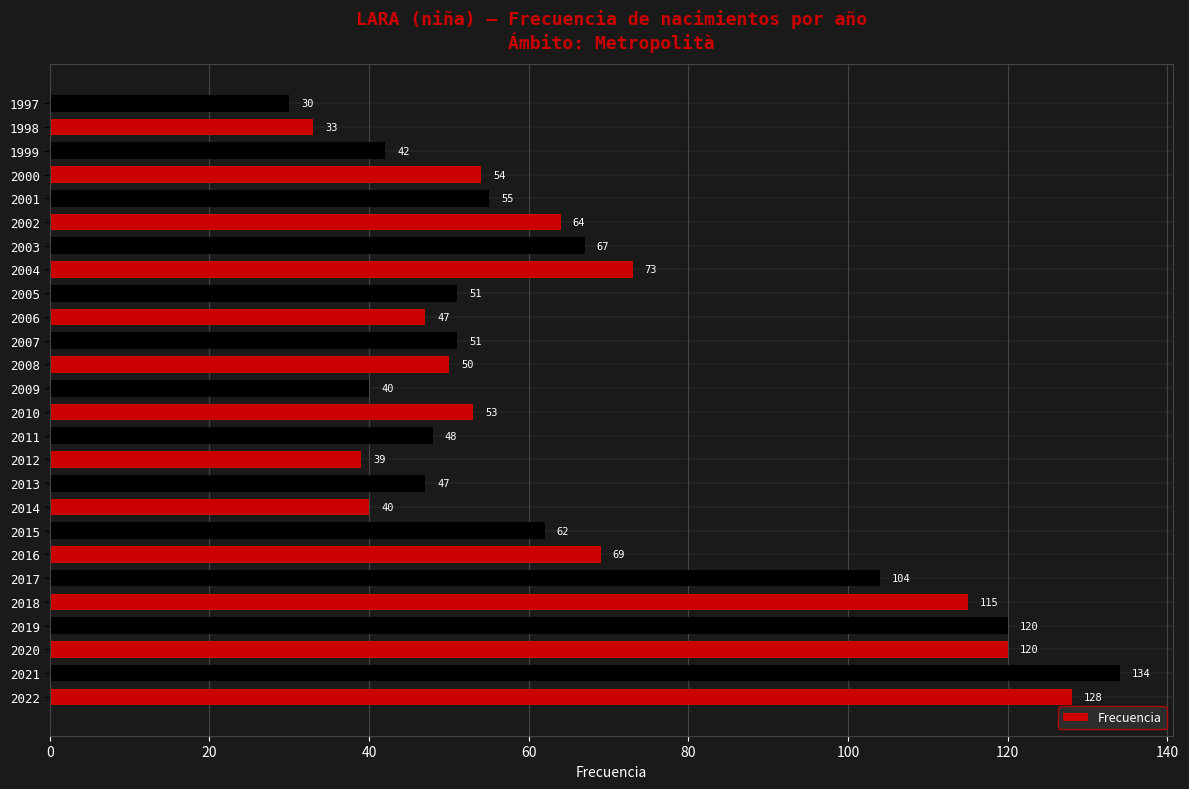

True or false: the data shows 33 at 1998.

True